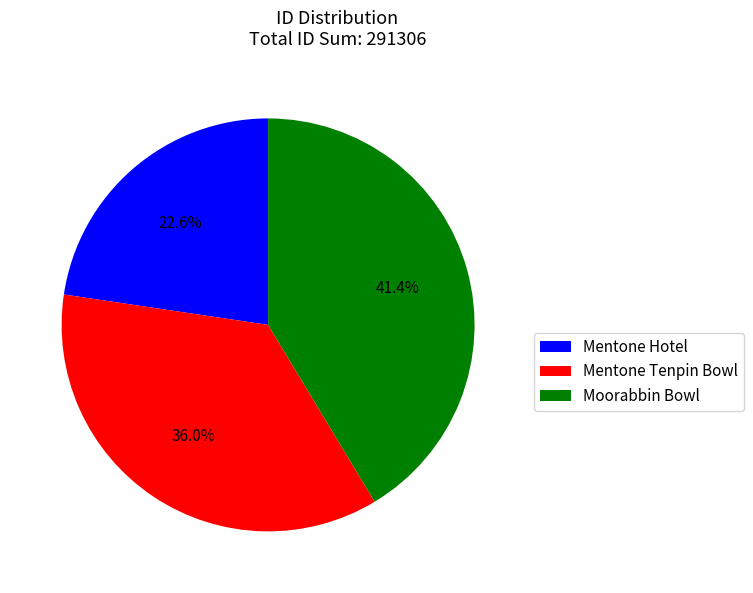

What percentage is the Mentone Hotel slice, to the nearest percent?

23%